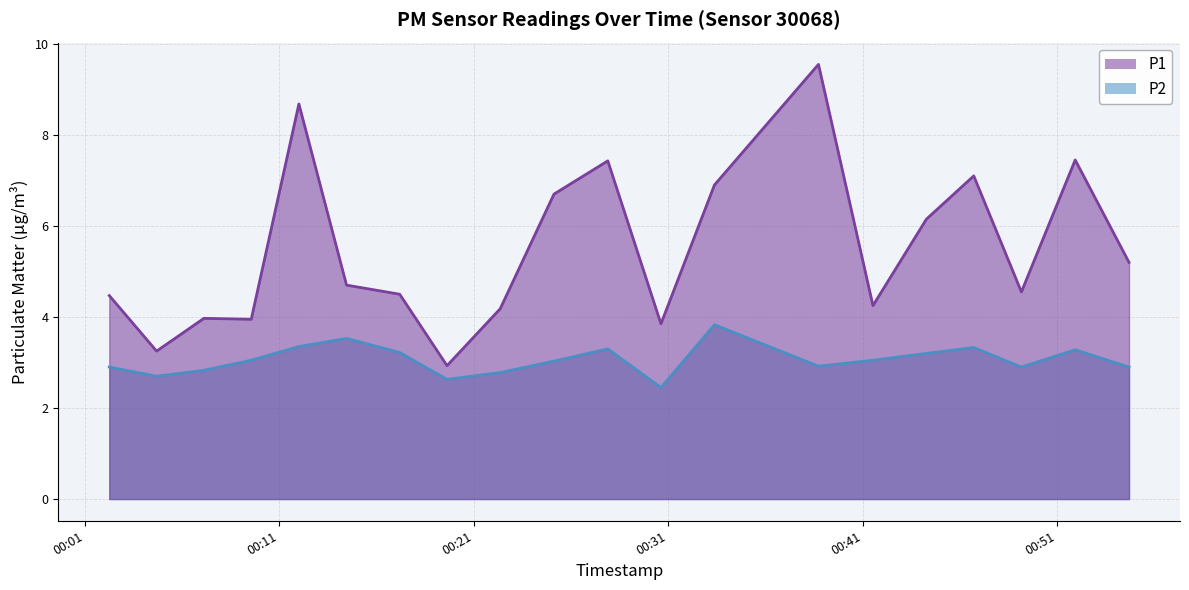

Which series has the largest total across all categories?

P1